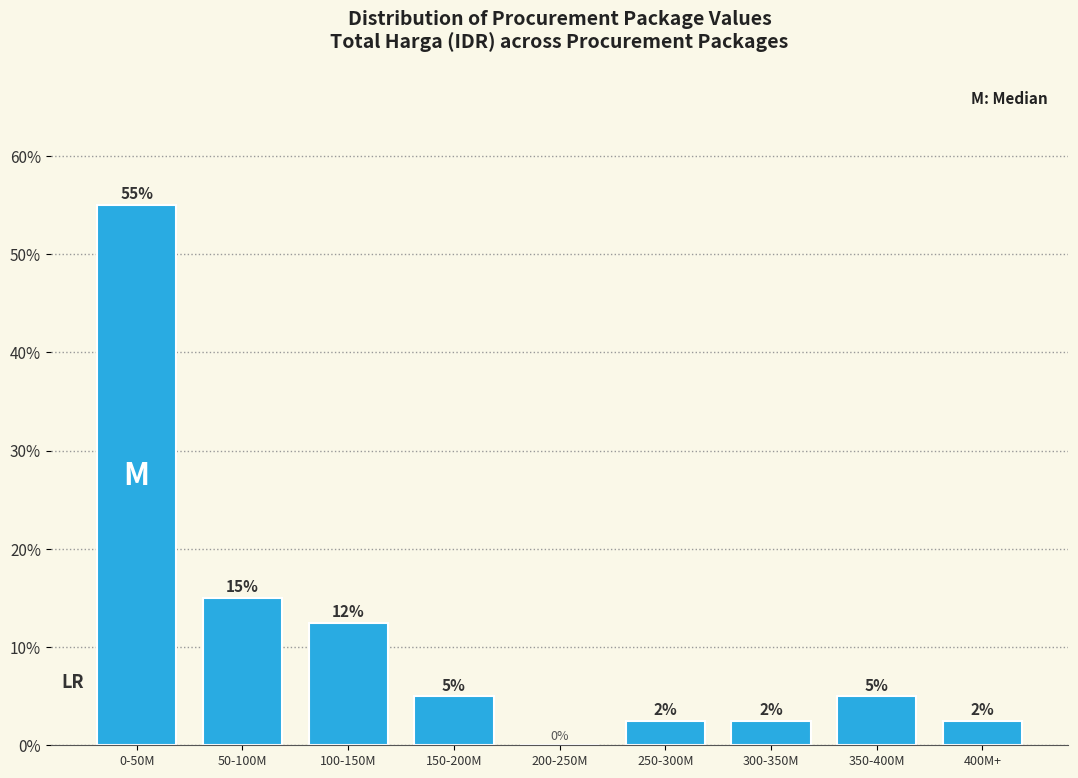

Where does the data first go above 5?

0-50M